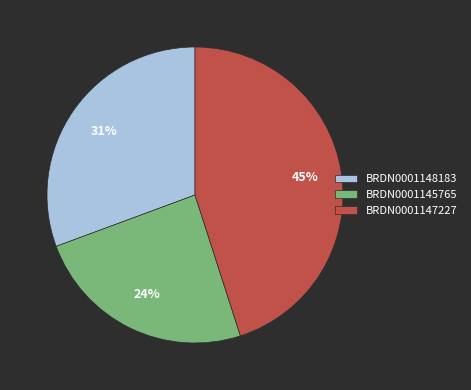

Between BRDN0001148183 and BRDN0001145765, which is larger?

BRDN0001148183